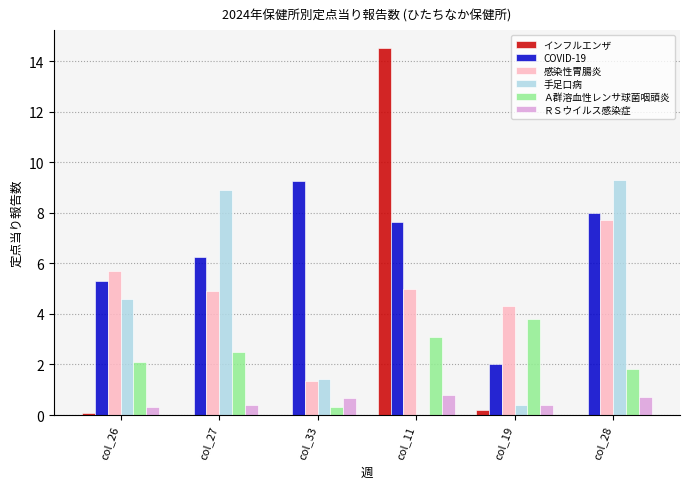

Are the bars horizontal?

No